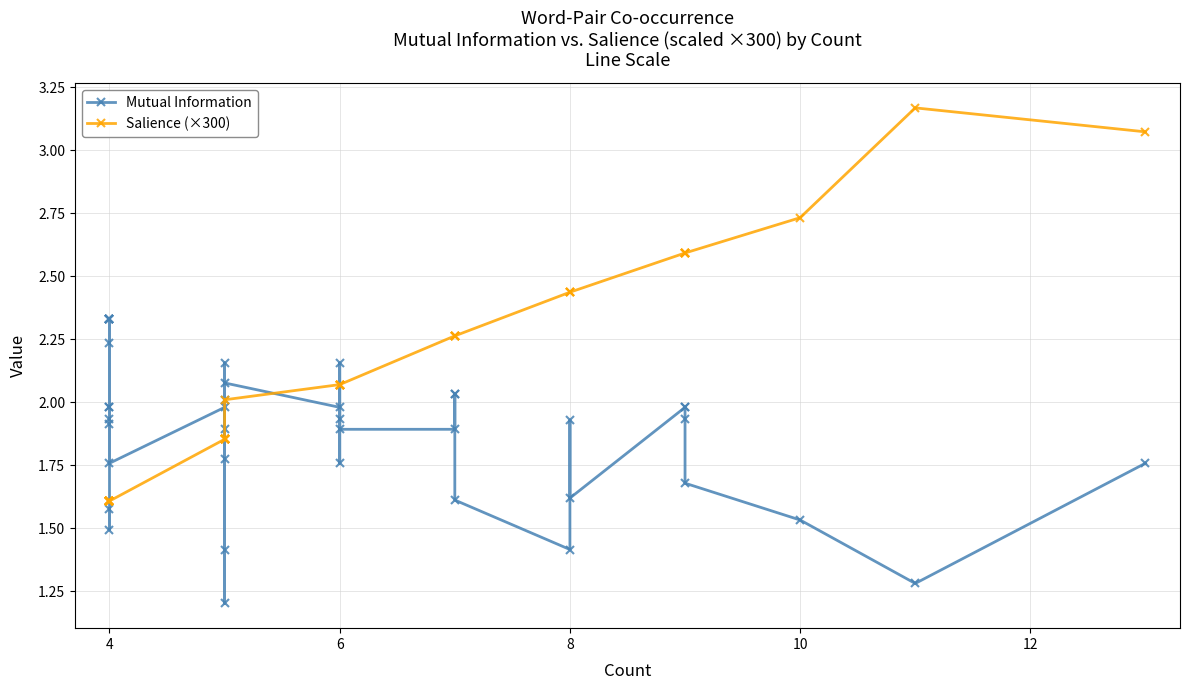

In Mutual Information, how many points are higher than both neighbors (excluding endpoints)?

7